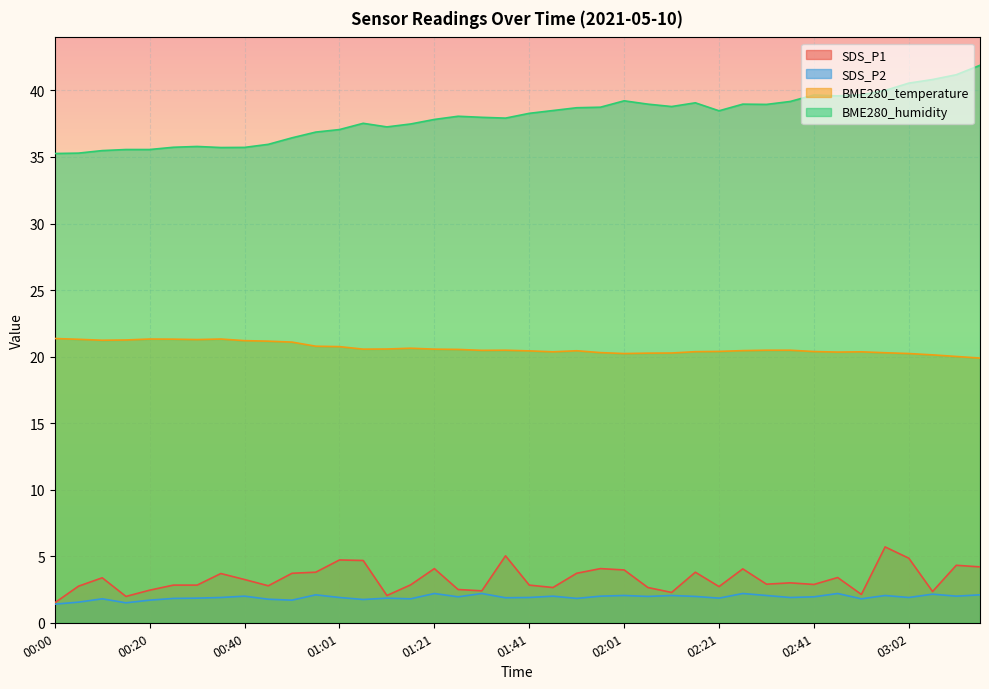

Reading right to left, extract all data points from this chart.

SDS_P1: 03:17=4.2	03:12=4.3	03:07=2.4	03:02=4.8	02:57=5.7	02:52=2.1	02:46=3.4	02:41=2.9	02:36=3.0	02:31=2.9	02:26=4.0	02:21=2.7	02:16=3.8	02:11=2.3	02:06=2.6	02:01=4.0	01:56=4.1	01:51=3.7	01:46=2.6	01:41=2.8	01:36=5.0	01:31=2.4	01:26=2.5	01:21=4.1	01:16=2.9	01:11=2.0	01:06=4.7	01:01=4.7	00:55=3.8	00:50=3.7	00:45=2.8	00:40=3.2	00:35=3.7	00:30=2.8	00:25=2.8	00:20=2.5	00:15=2.0	00:10=3.4	00:05=2.8	00:00=1.5
SDS_P2: 03:17=2.1	03:12=2.0	03:07=2.1	03:02=1.9	02:57=2.0	02:52=1.8	02:46=2.2	02:41=1.9	02:36=1.9	02:31=2.0	02:26=2.2	02:21=1.9	02:16=2.0	02:11=2.0	02:06=2.0	02:01=2.0	01:56=2.0	01:51=1.8	01:46=2.0	01:41=1.9	01:36=1.9	01:31=2.2	01:26=1.9	01:21=2.2	01:16=1.8	01:11=1.9	01:06=1.8	01:01=1.9	00:55=2.1	00:50=1.7	00:45=1.8	00:40=2.0	00:35=1.9	00:30=1.9	00:25=1.8	00:20=1.7	00:15=1.5	00:10=1.8	00:05=1.6	00:00=1.4
BME280_temperature: 03:17=19.9	03:12=20.0	03:07=20.1	03:02=20.2	02:57=20.3	02:52=20.4	02:46=20.3	02:41=20.4	02:36=20.5	02:31=20.5	02:26=20.4	02:21=20.4	02:16=20.4	02:11=20.3	02:06=20.3	02:01=20.2	01:56=20.3	01:51=20.4	01:46=20.4	01:41=20.4	01:36=20.5	01:31=20.5	01:26=20.5	01:21=20.6	01:16=20.6	01:11=20.6	01:06=20.6	01:01=20.8	00:55=20.8	00:50=21.1	00:45=21.2	00:40=21.2	00:35=21.3	00:30=21.3	00:25=21.3	00:20=21.3	00:15=21.2	00:10=21.2	00:05=21.3	00:00=21.4
BME280_humidity: 03:17=41.9	03:12=41.2	03:07=40.8	03:02=40.5	02:57=40.0	02:52=39.7	02:46=39.6	02:41=39.7	02:36=39.2	02:31=39.0	02:26=39.0	02:21=38.5	02:16=39.1	02:11=38.8	02:06=39.0	02:01=39.2	01:56=38.7	01:51=38.7	01:46=38.5	01:41=38.3	01:36=37.9	01:31=38.0	01:26=38.1	01:21=37.8	01:16=37.5	01:11=37.3	01:06=37.5	01:01=37.1	00:55=36.9	00:50=36.4	00:45=36.0	00:40=35.7	00:35=35.7	00:30=35.8	00:25=35.7	00:20=35.6	00:15=35.6	00:10=35.5	00:05=35.3	00:00=35.3